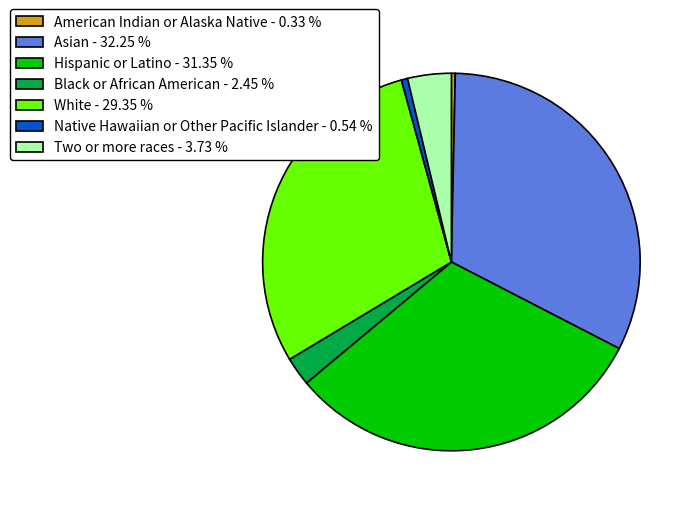

Does any single category account for the majority?

No